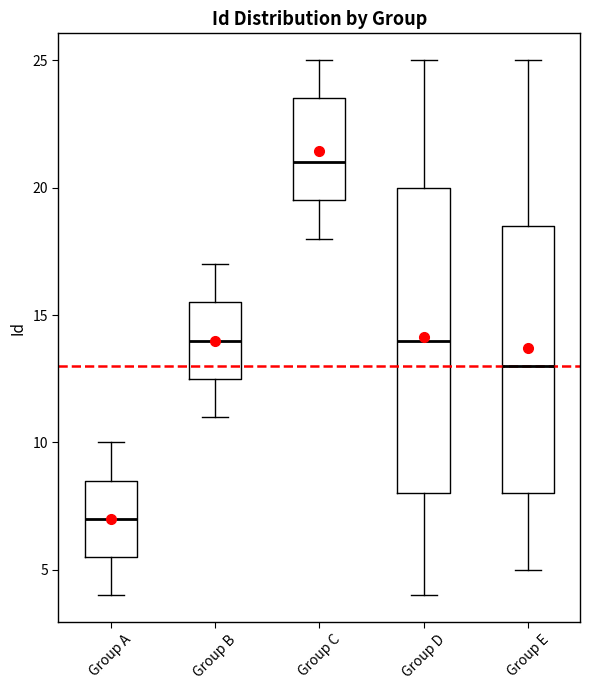

Reading left to right, transcribe this box plot: for each box, give where its median line is, the range the box spans, and where its two whiskers end, as read against the y-axis. The values are not printed on the chart, so give them approximately, as read against the axis.

Group A: median 7.0, box 5.5 to 8.5, whiskers 4.0 to 10.0
Group B: median 14.0, box 12.5 to 15.5, whiskers 11.0 to 17.0
Group C: median 21.0, box 19.5 to 23.5, whiskers 18.0 to 25.0
Group D: median 14.0, box 8.0 to 20.0, whiskers 4.0 to 25.0
Group E: median 13.0, box 8.0 to 18.5, whiskers 5.0 to 25.0